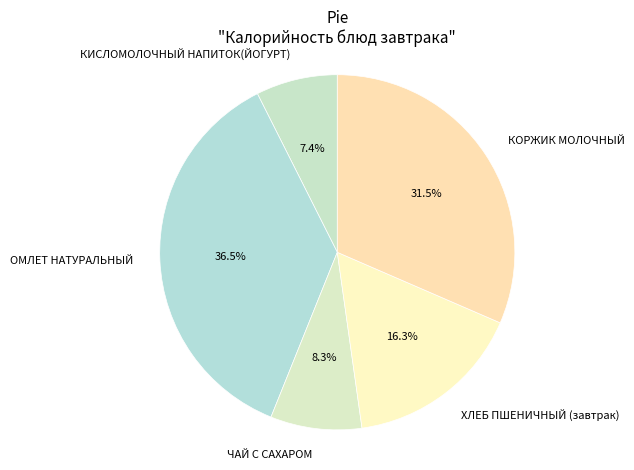

Is КИСЛОМОЛОЧНЫЙ НАПИТОК(ЙОГУРТ) the majority of the pie?

No